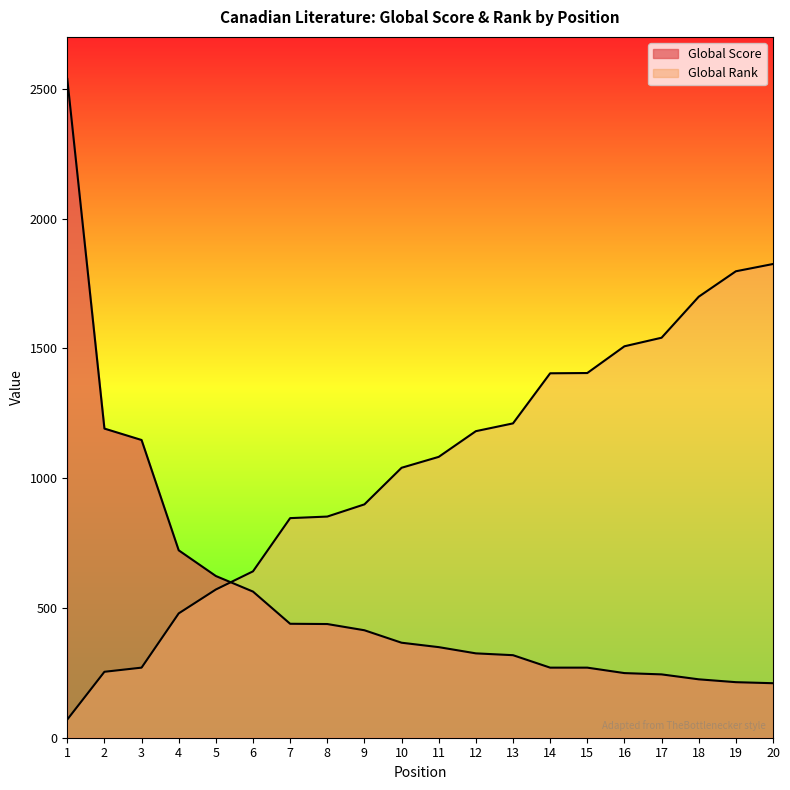

True or false: Global Score and Global Rank intersect in this chart.

True